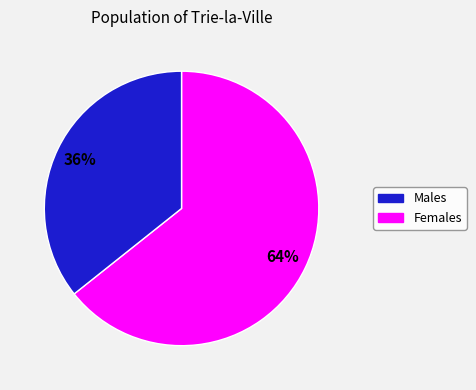

To the nearest percent, what is the average slice percentage?

50%